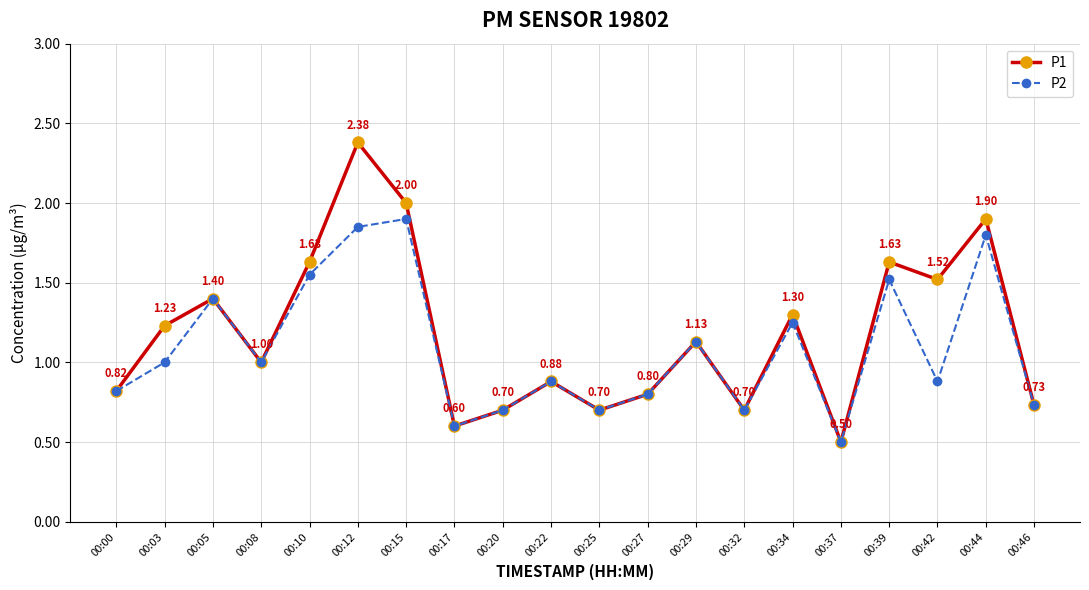

At which category is the sum across all series the highest?

00:12